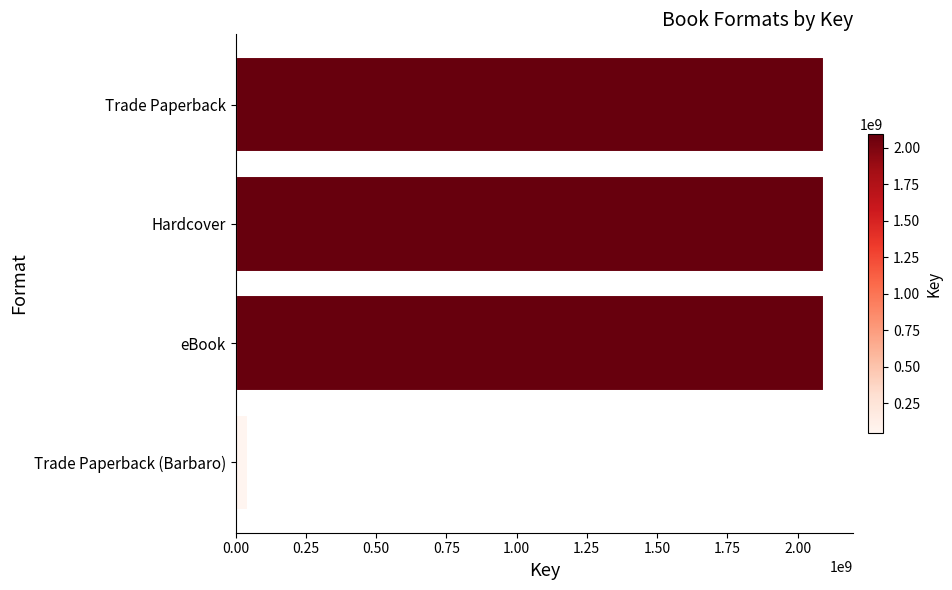

What is the change in value from Hardcover to Trade Paperback (Barbaro)?

-2049908304